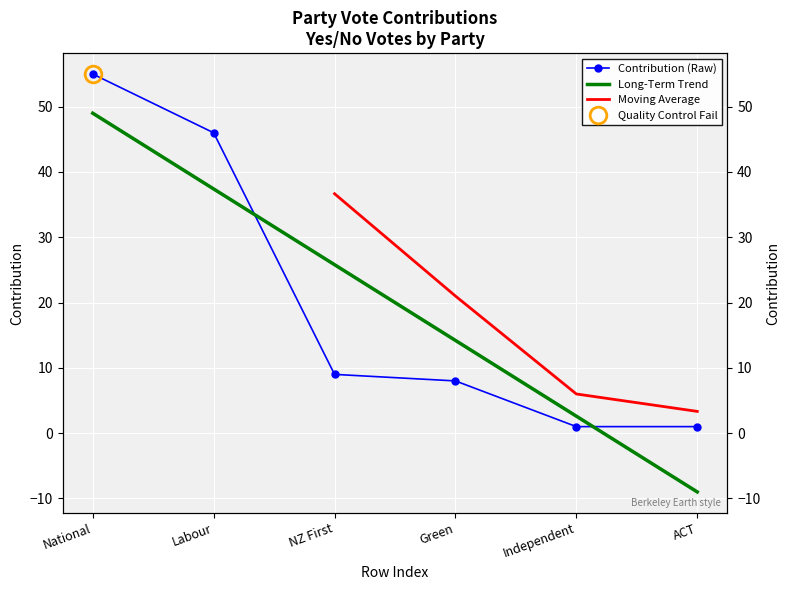

True or false: the data shows 2 at Independent.

False